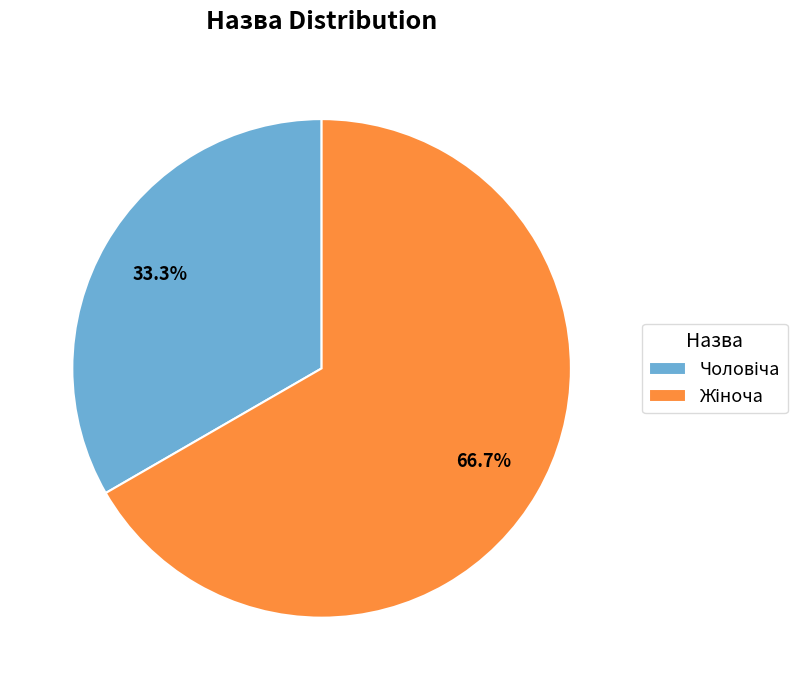

Is there any slice that represents more than half of the pie?

Yes